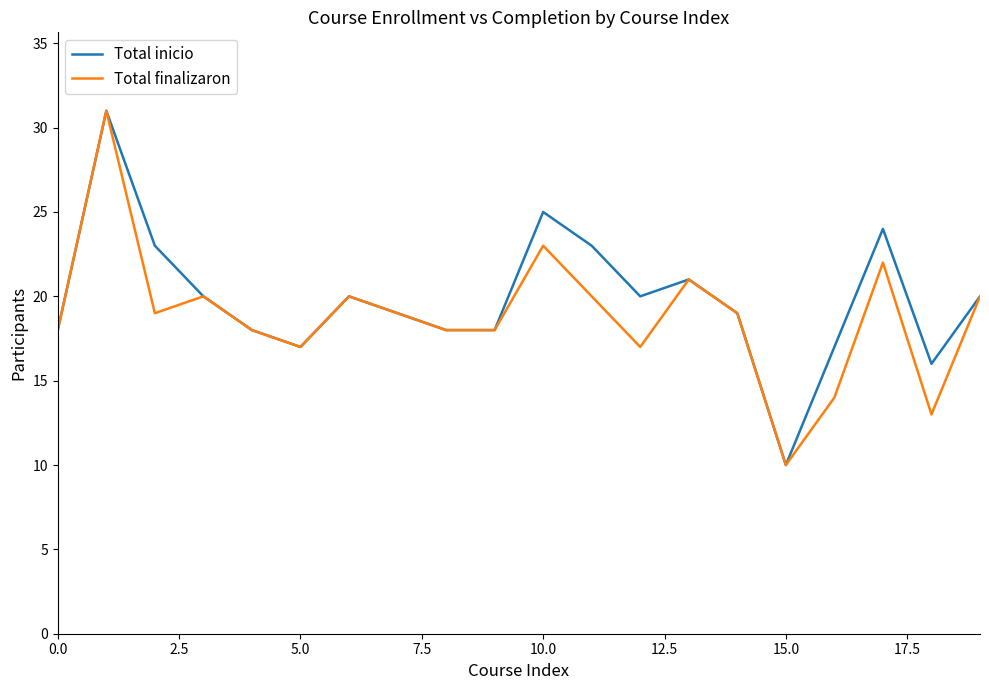

What is the lowest value of the Total inicio series?

10